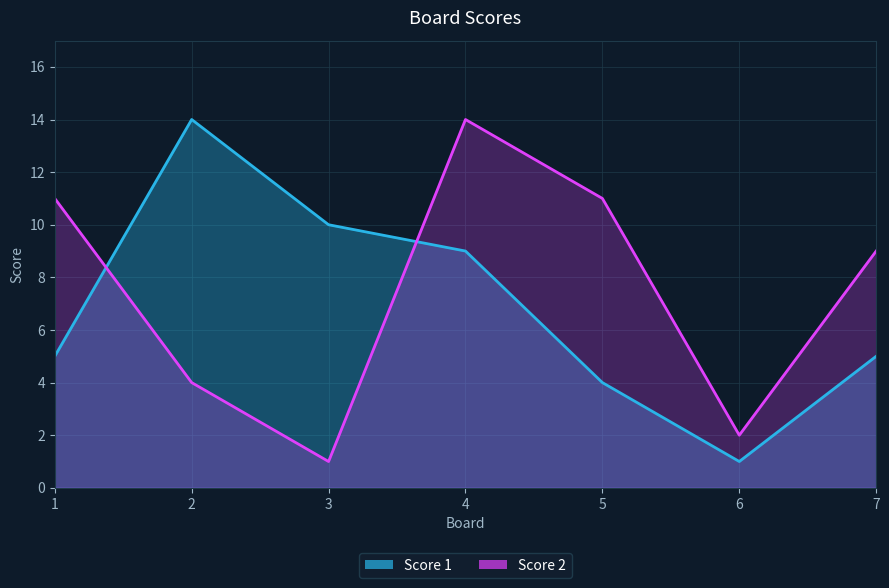

At which label does Score 2 first exceed 9?

1